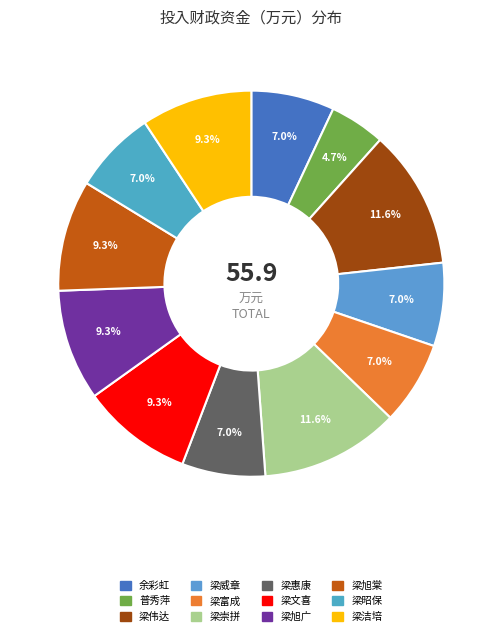

What percentage is the 梁昭保 slice, to the nearest percent?

7%